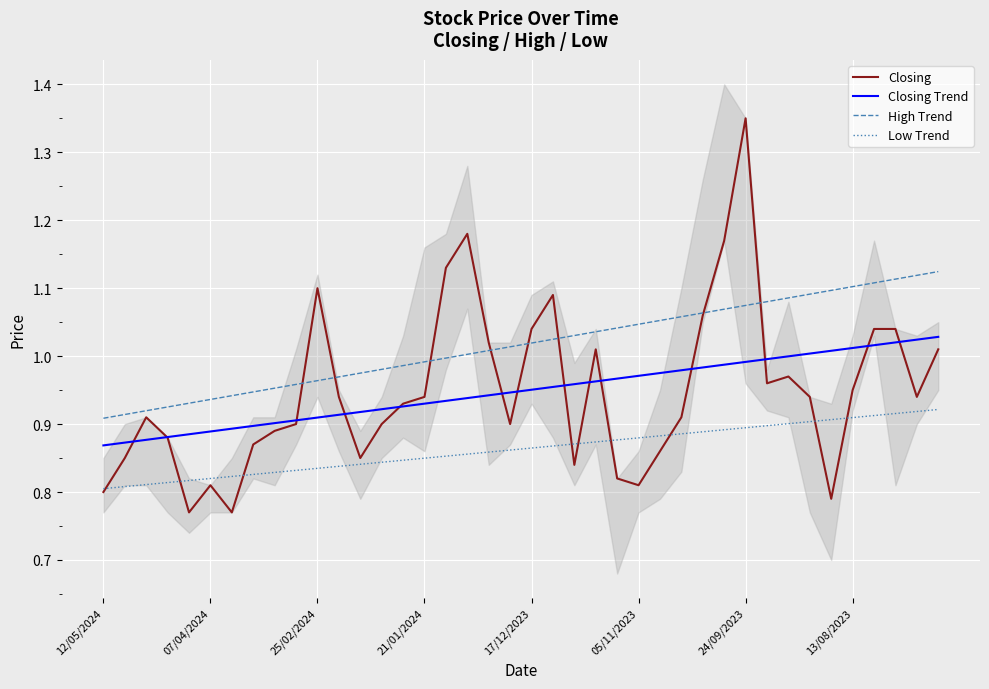

True or false: High Trend and Low Trend intersect in this chart.

False